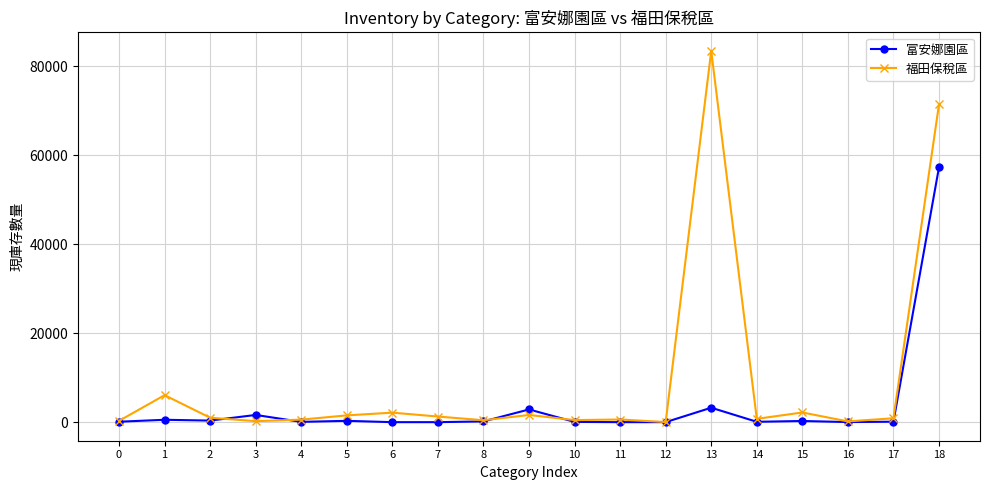

Does the chart have visible grid lines?

Yes